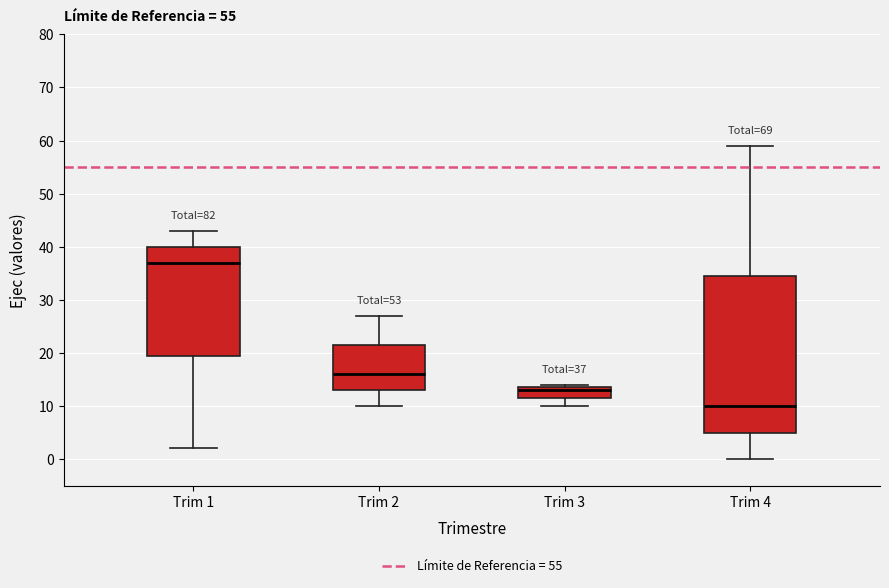

Which box is the tallest, from its lower edge to its upper edge?

Trim 4